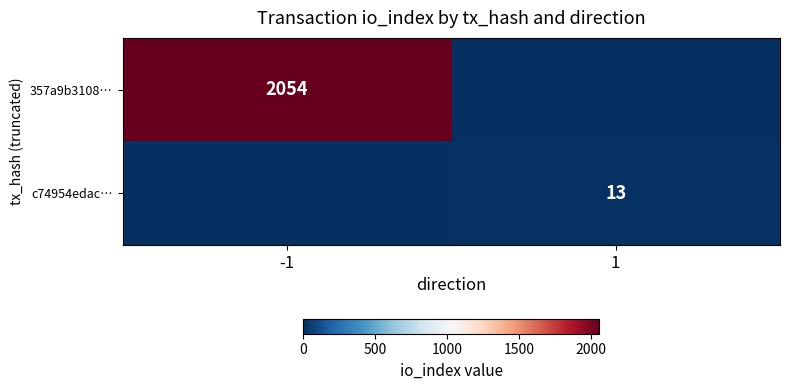

What is the spread (max minus min) of values at 1?

13